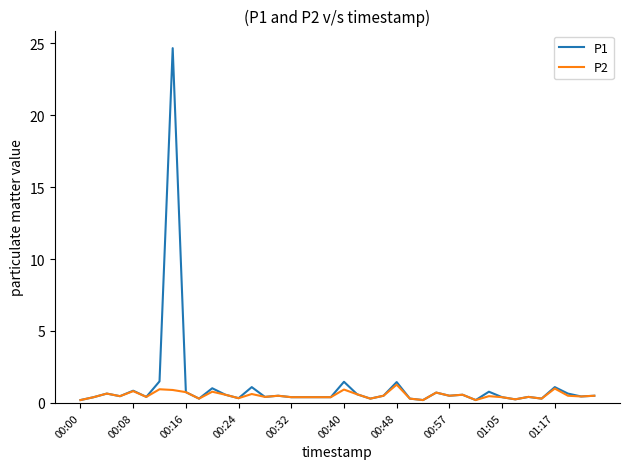

List the series in order of their peak value, lowest first.

P2, P1